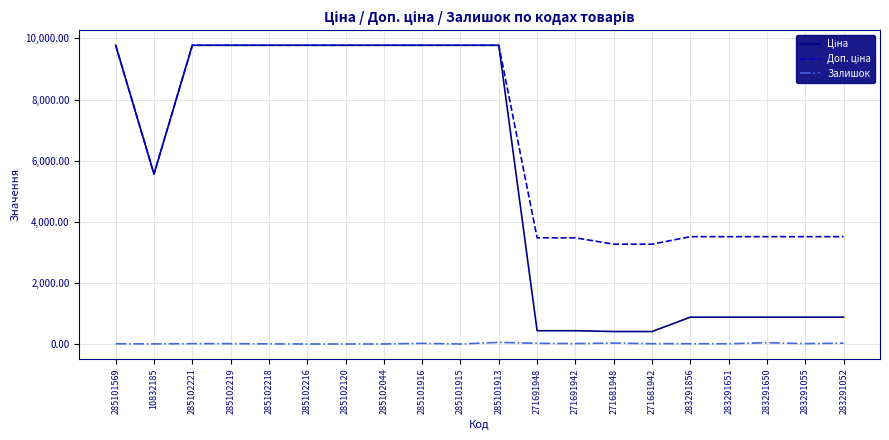

True or false: Залишок has a value of 3.0 at 285102218.

True